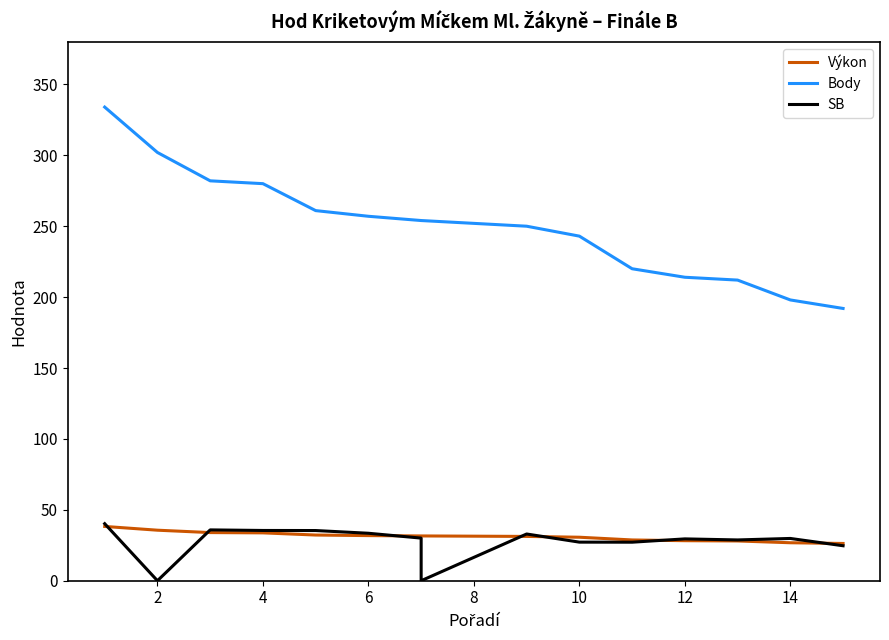

Reading left to right, transcribe all the data shown in this chart.

Výkon: 38.3	35.6	34.0	33.8	32.2	31.8	31.6	31.6	31.2	30.7	28.8	28.2	28.0	26.8	26.3
Body: 334.0	302.0	282.0	280.0	261.0	257.0	254.0	254.0	250.0	243.0	220.0	214.0	212.0	198.0	192.0
SB: 40.2	0.0	35.8	35.4	35.4	33.5	30.1	0.0	33.0	27.2	27.2	29.5	28.8	29.8	24.7